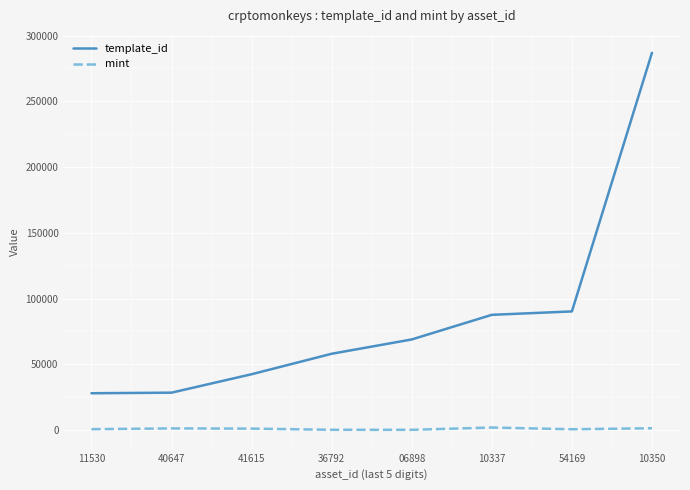

True or false: mint and template_id intersect in this chart.

False